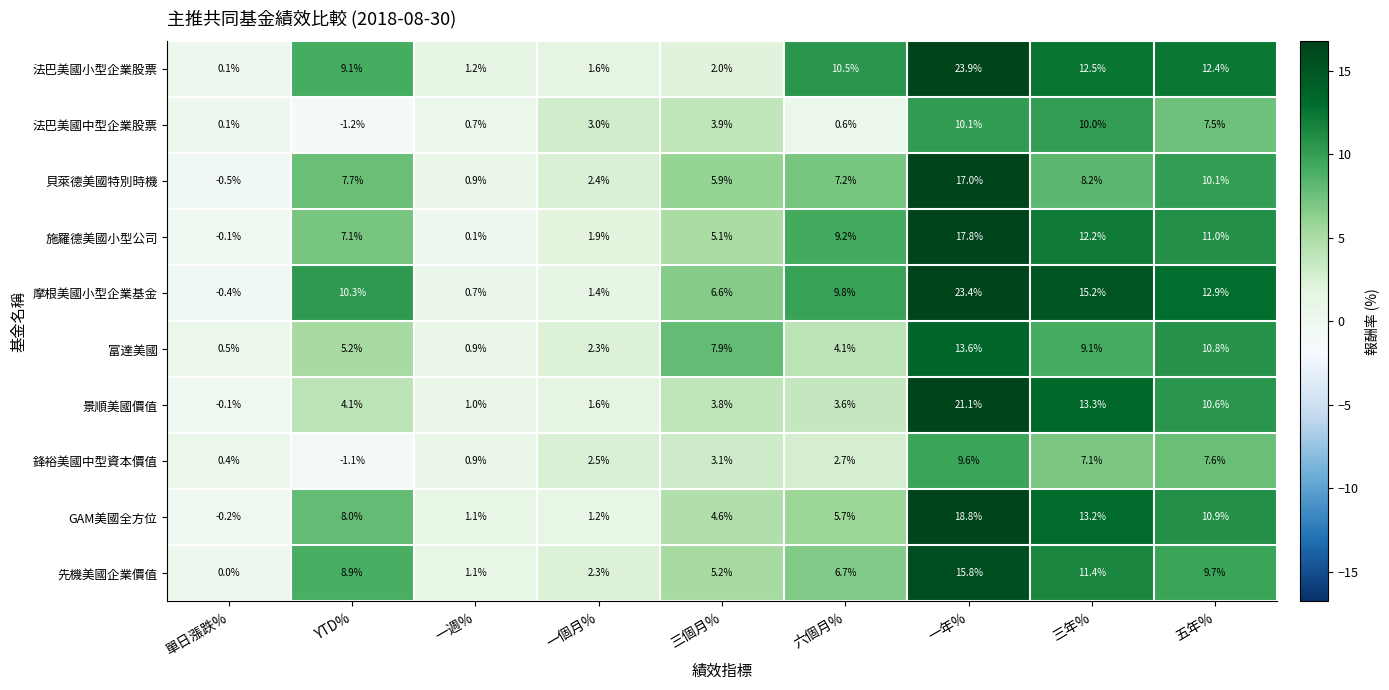

Count the number of data series in this chart.

10